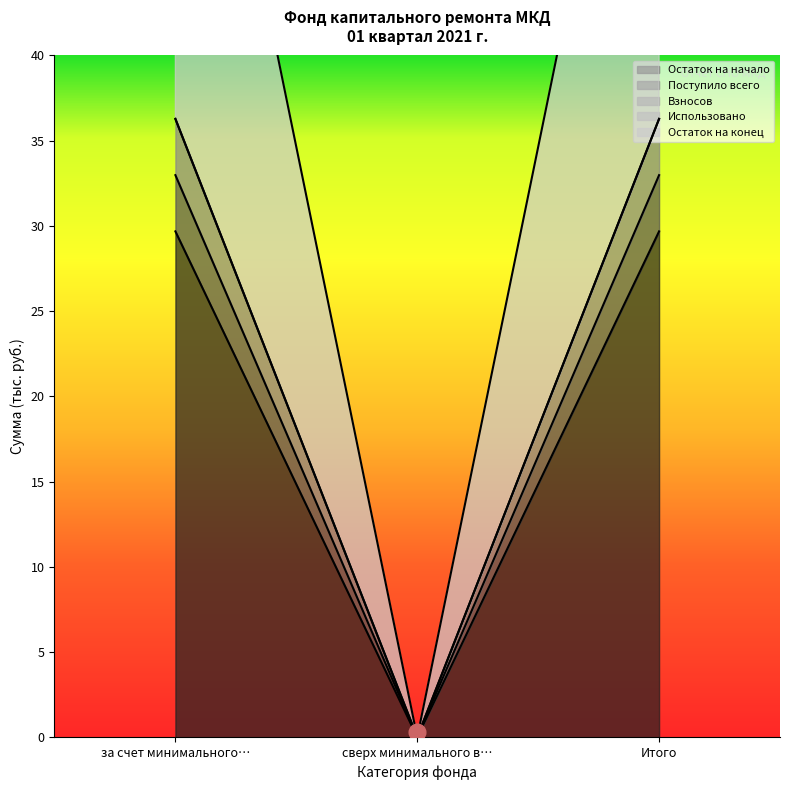

How many values in the Поступило всего series are below 32?

1